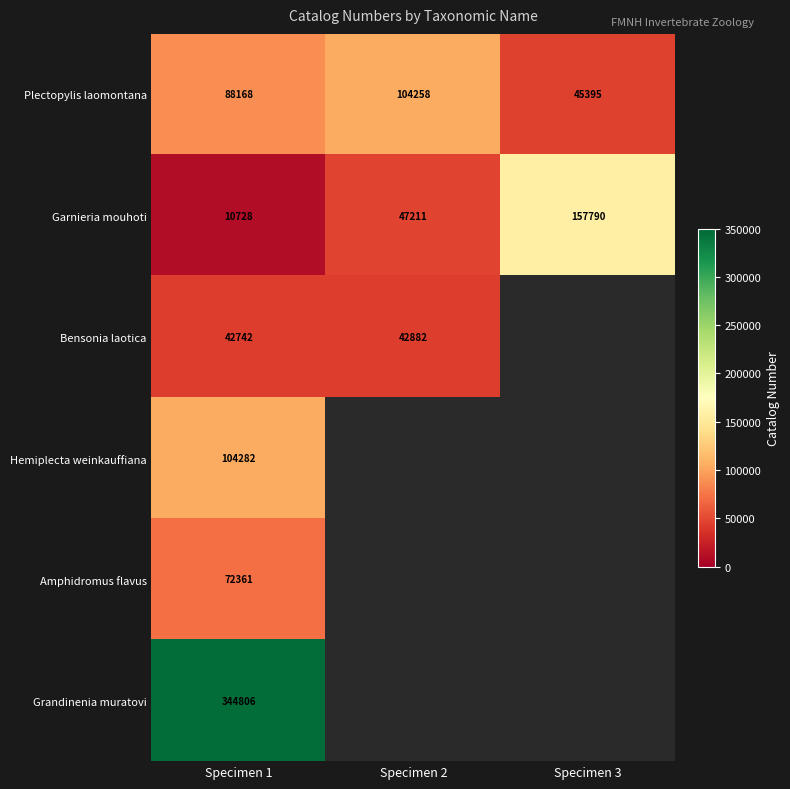

Count the number of data series in this chart.

6